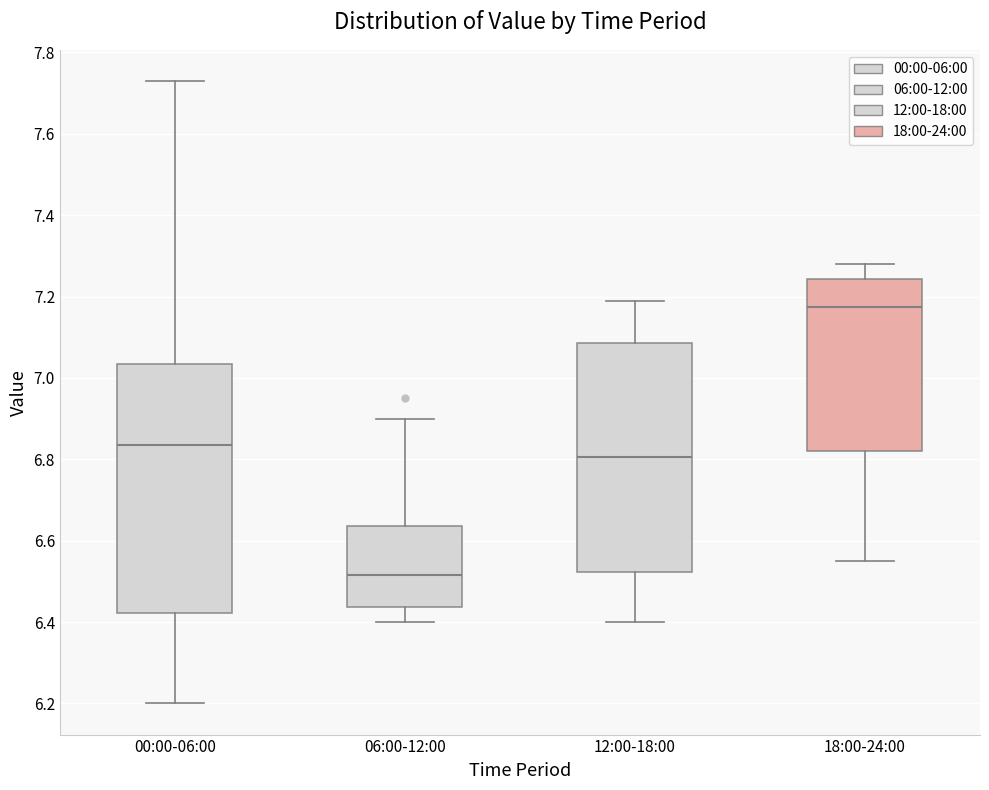

Reading left to right, transcribe this box plot: for each box, give where its median line is, the range the box spans, and where its two whiskers end, as read against the y-axis. The values are not printed on the chart, so give them approximately, as read against the axis.

00:00-06:00: median 6.84, box 6.42 to 7.04, whiskers 6.20 to 7.74
06:00-12:00: median 6.52, box 6.44 to 6.64, whiskers 6.40 to 6.90
12:00-18:00: median 6.80, box 6.52 to 7.08, whiskers 6.40 to 7.20
18:00-24:00: median 7.18, box 6.82 to 7.24, whiskers 6.56 to 7.28